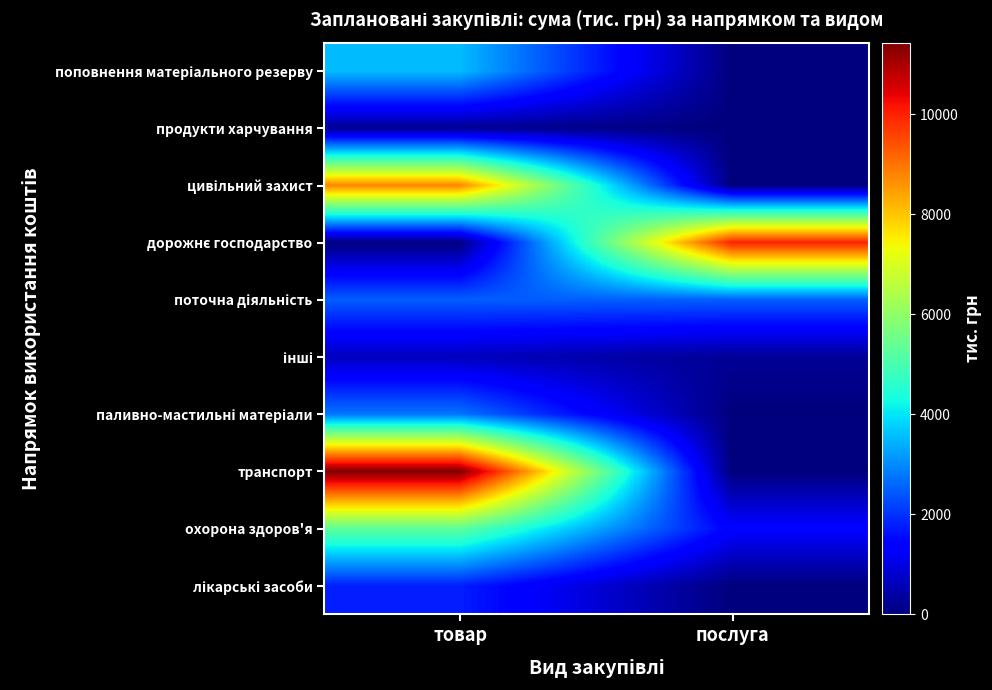

Rank the series by their maximum value, from lowest to highest.

продукти харчування, інші, лікарські засоби, поточна діяльність, паливно-мастильні матеріали, поповнення матеріального резерву, охорона здоров'я, цивільний захист, дорожнє господарство, транспорт